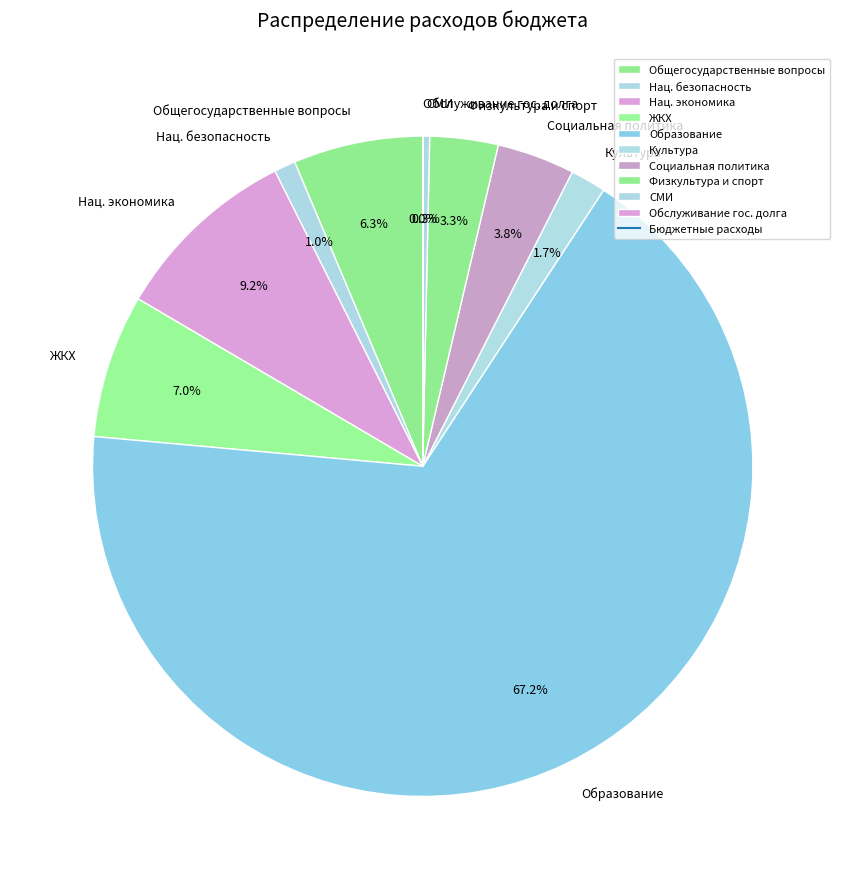

Which slice is the largest?

Образование